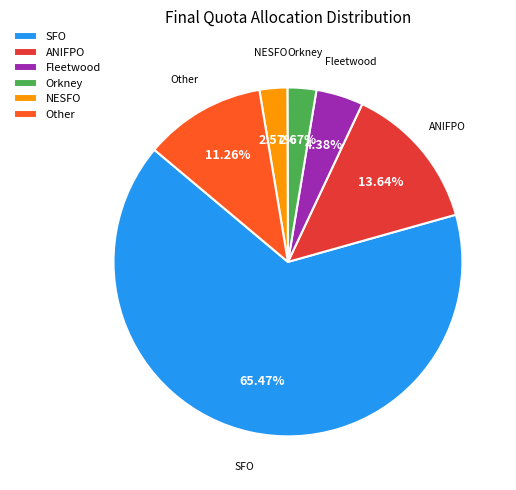

What percentage is the SFO slice, to the nearest percent?

65%